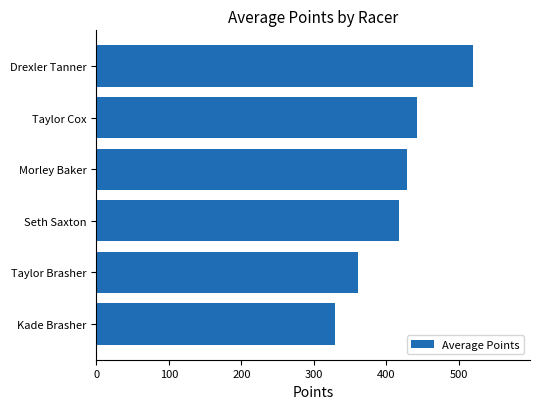

The value at Taylor Brasher is 171.9. True or false?

False